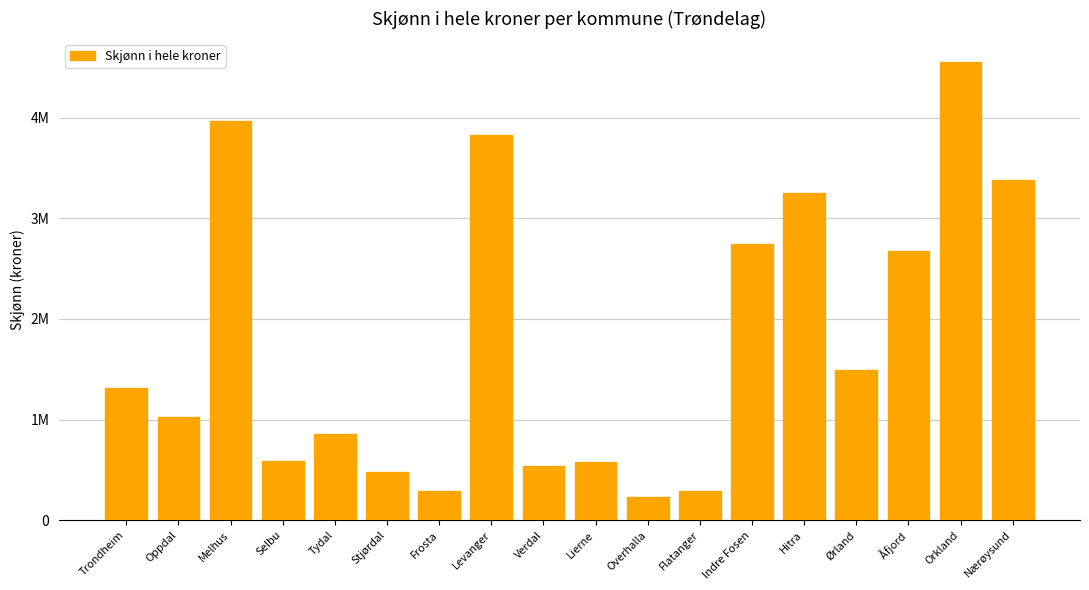

List the labels in order of value, largest first.

Orkland, Melhus, Levanger, Nærøysund, Hitra, Indre Fosen, Åfjord, Ørland, Trondheim, Oppdal, Tydal, Selbu, Lierne, Verdal, Stjørdal, Frosta, Flatanger, Overhalla